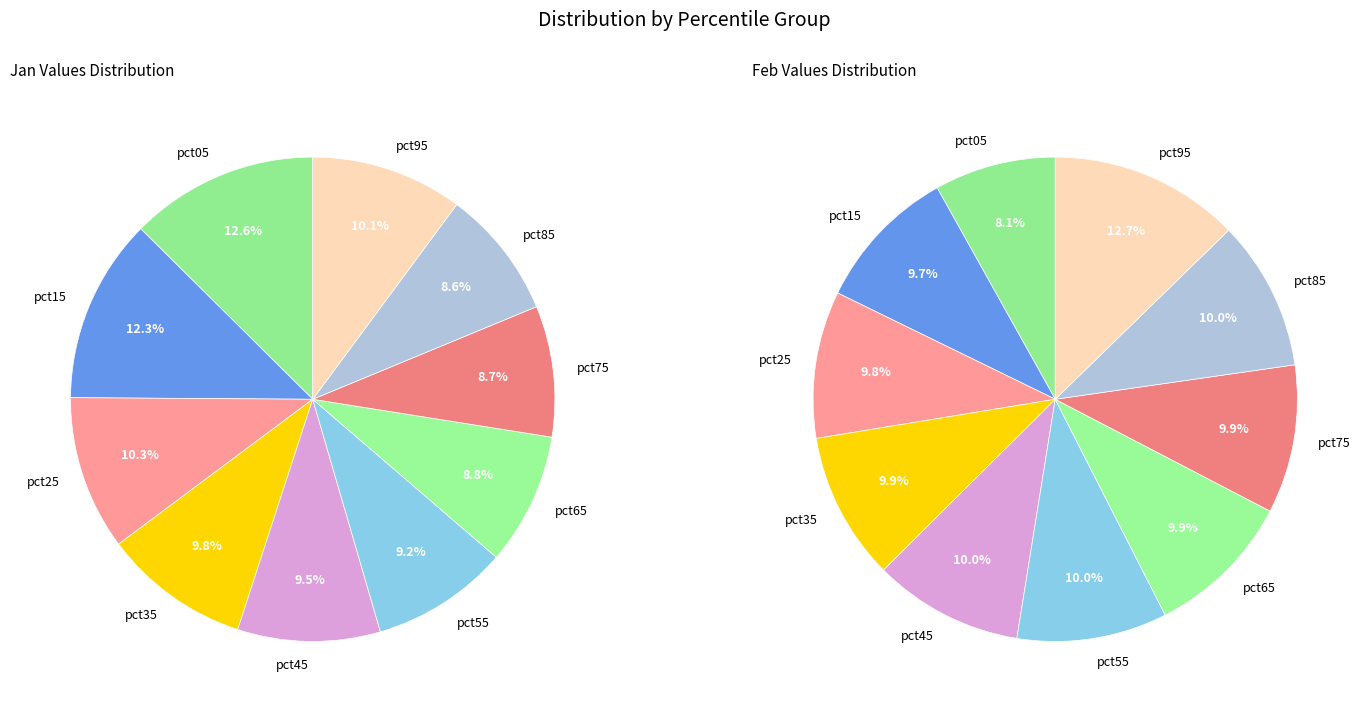

What percentage do pct25 and pct85 together represent?

18.9%